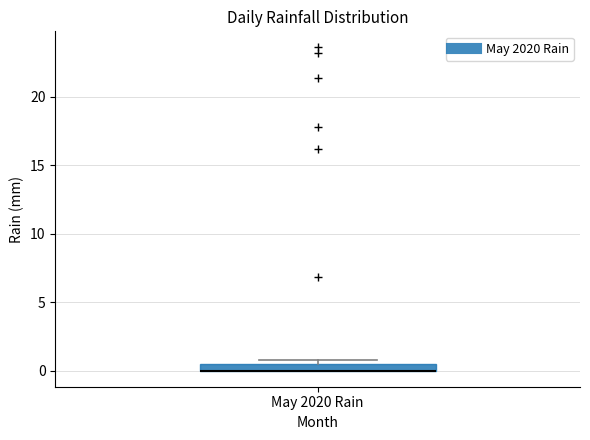

Where is the lower edge of the box for May 2020 Rain on the y-axis? The values are not printed on the chart, so give them approximately, as read against the axis.

0.0